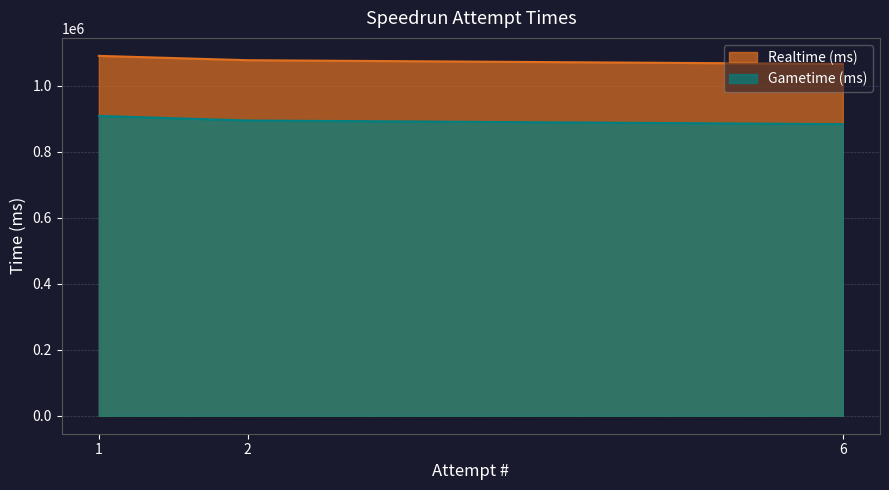

How many distinct data groups are displayed?

2